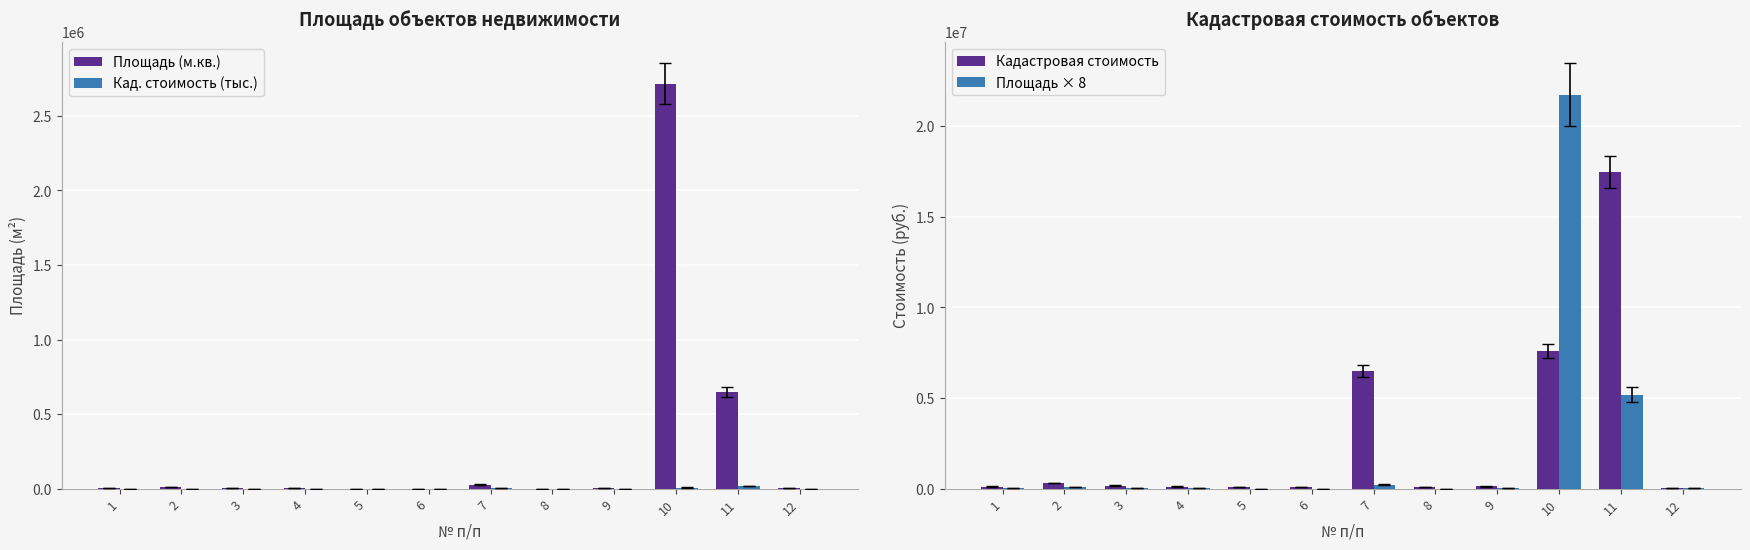

What is the approximate value of Площадь × 8 at 7?

218464.0